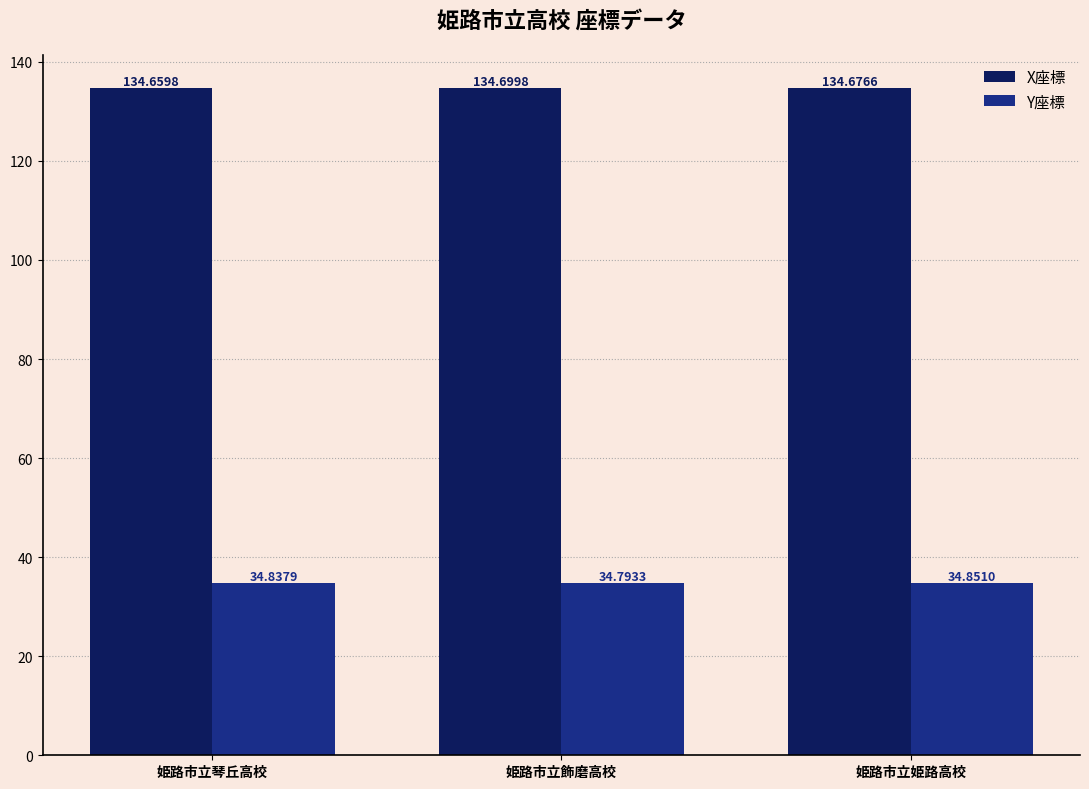

The Y座標 series shows 34.9 at 姫路市立姫路高校. True or false?

True